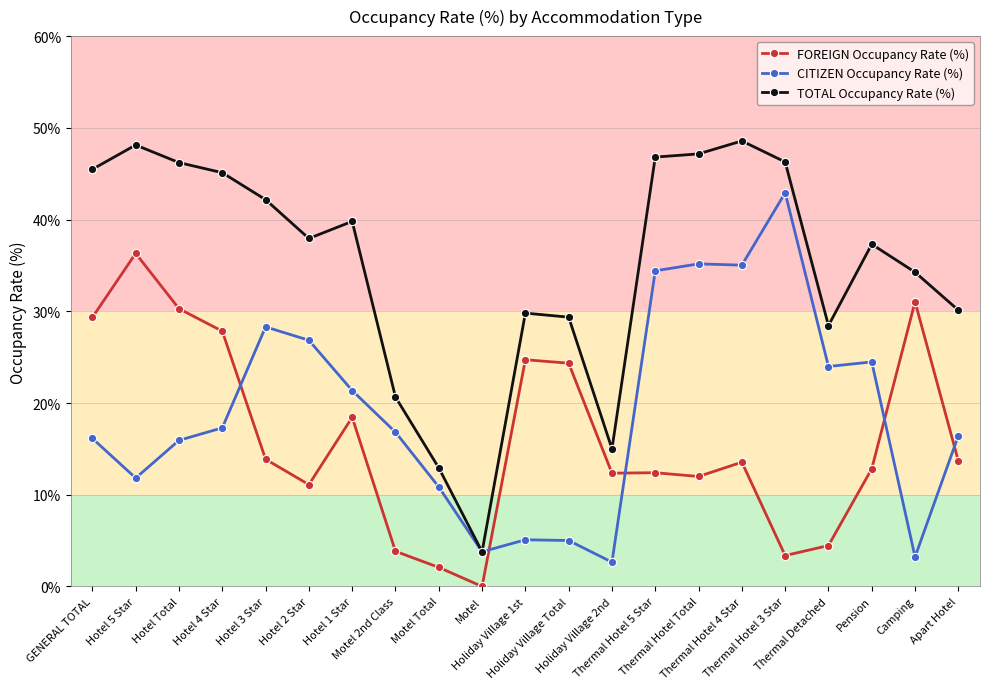

Rank the series by their maximum value, from highest to lowest.

TOTAL Occupancy Rate (%), CITIZEN Occupancy Rate (%), FOREIGN Occupancy Rate (%)